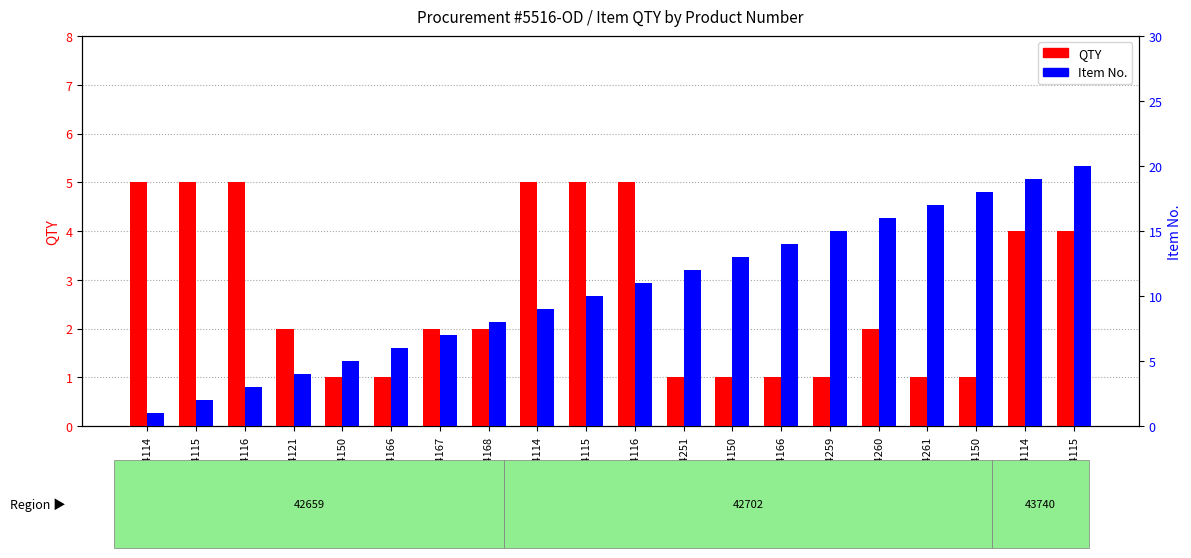

Does the chart contain stacked bars?

No